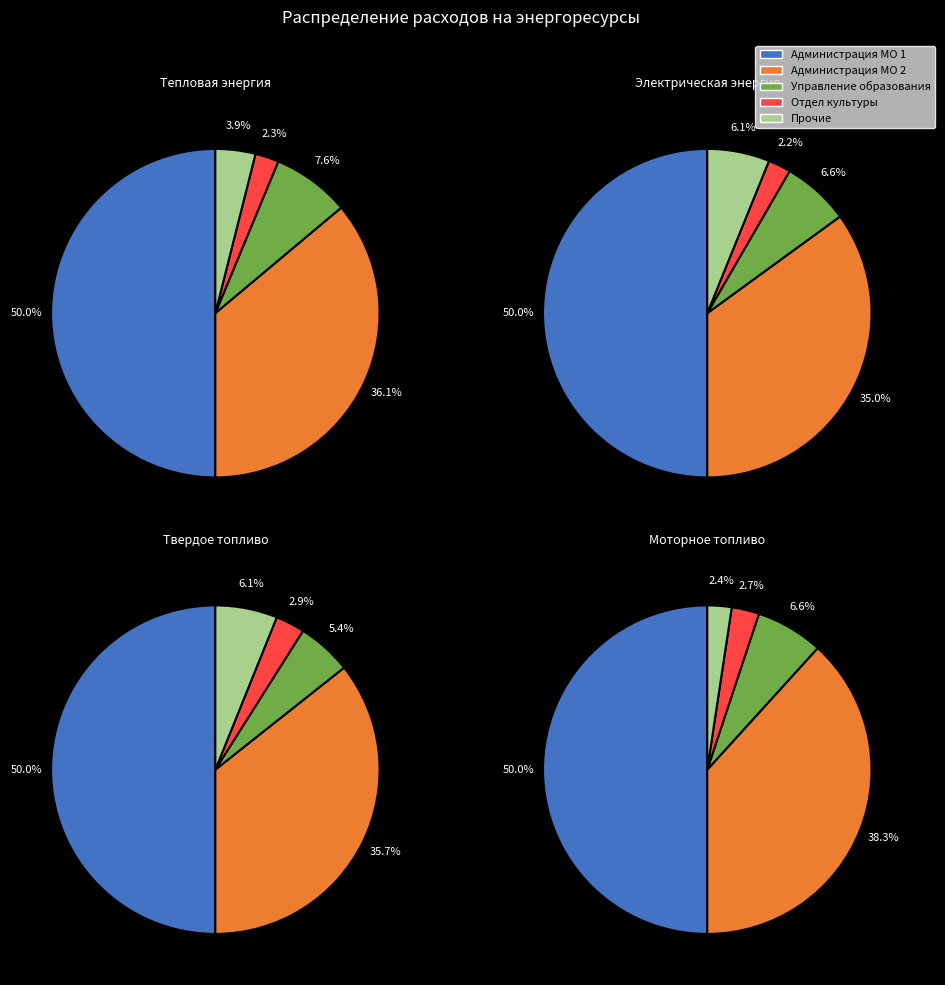

True or false: 10 accounts for 1% of the total.

False